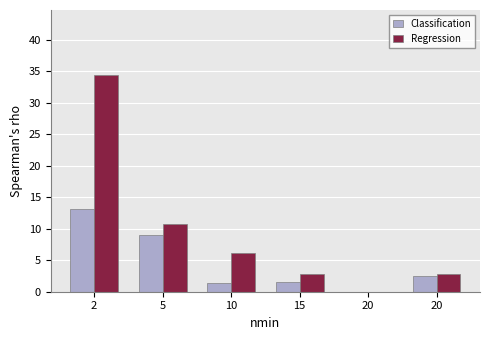

What is the value of the Regression bar at the 3rd from the left?

6.1